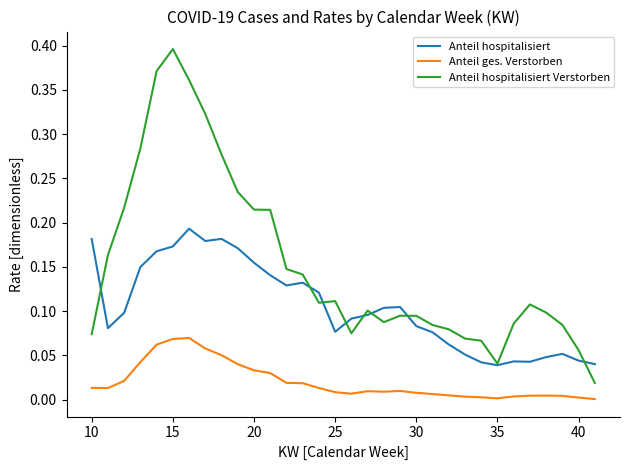

At how many categories does at least one series exceed 0?

32